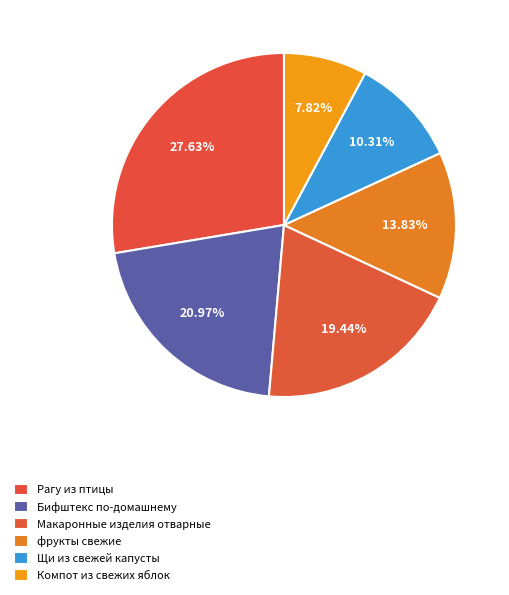

Combined, do фрукты свежие and Щи из свежей капусты account for over 50%?

No